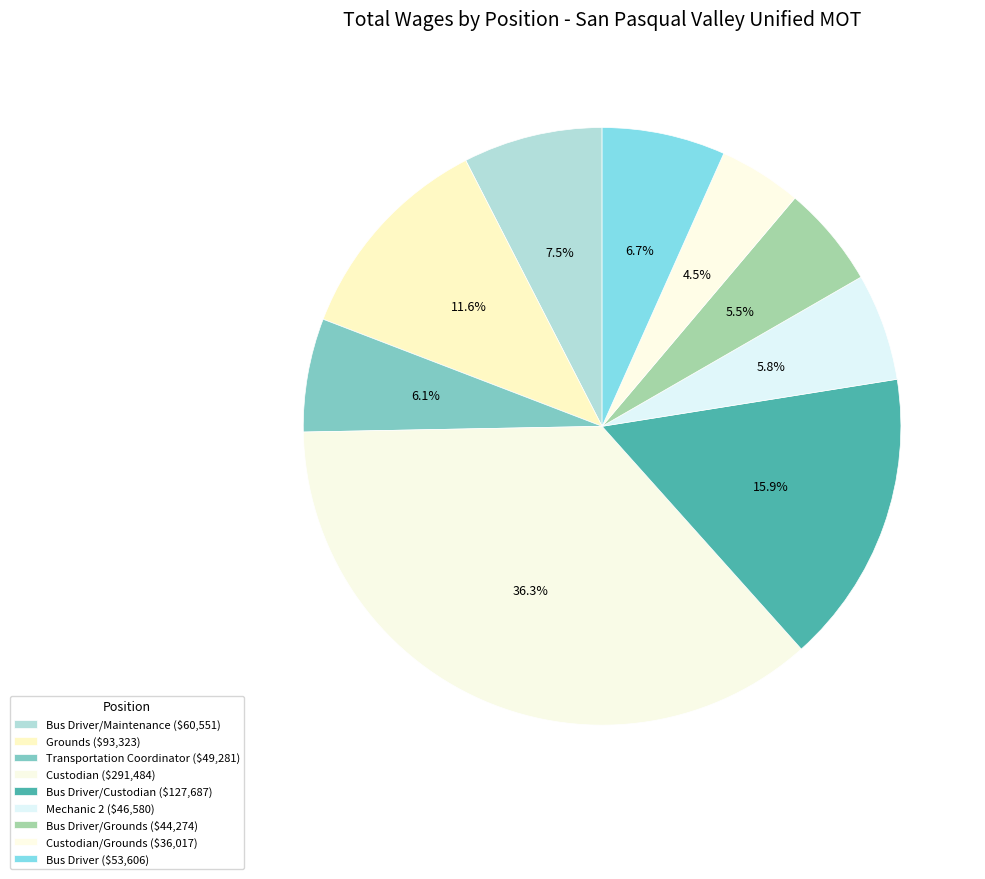

How many segments does this pie chart have?

9